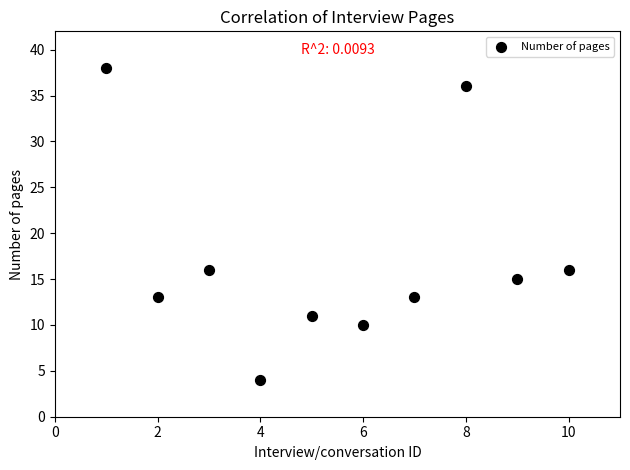

What is the average X value?

6